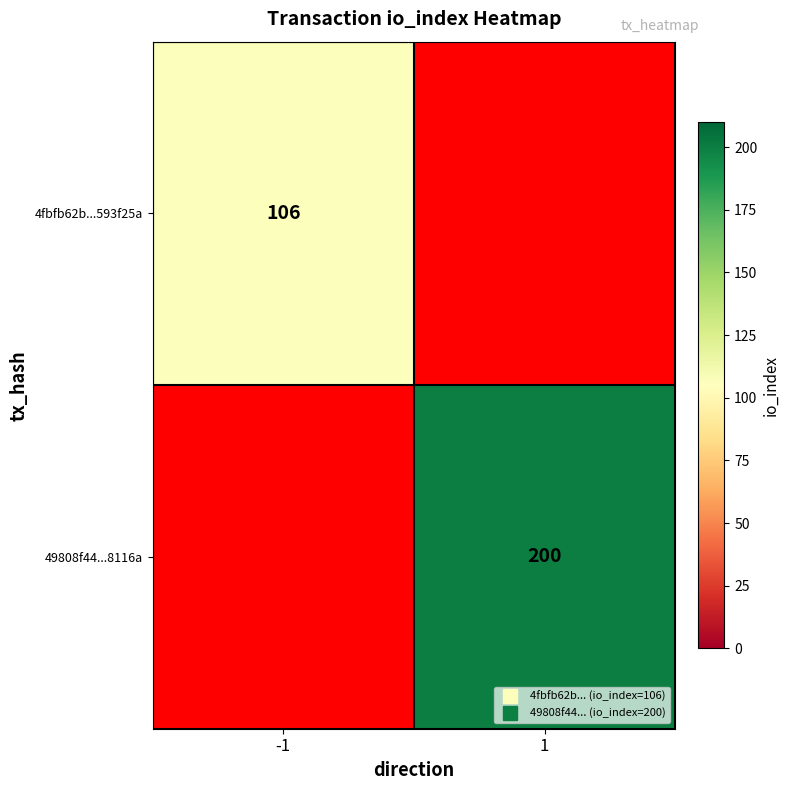

Rank the series by their maximum value, from lowest to highest.

4fbfb62b...593f25a, 49808f44...8116a